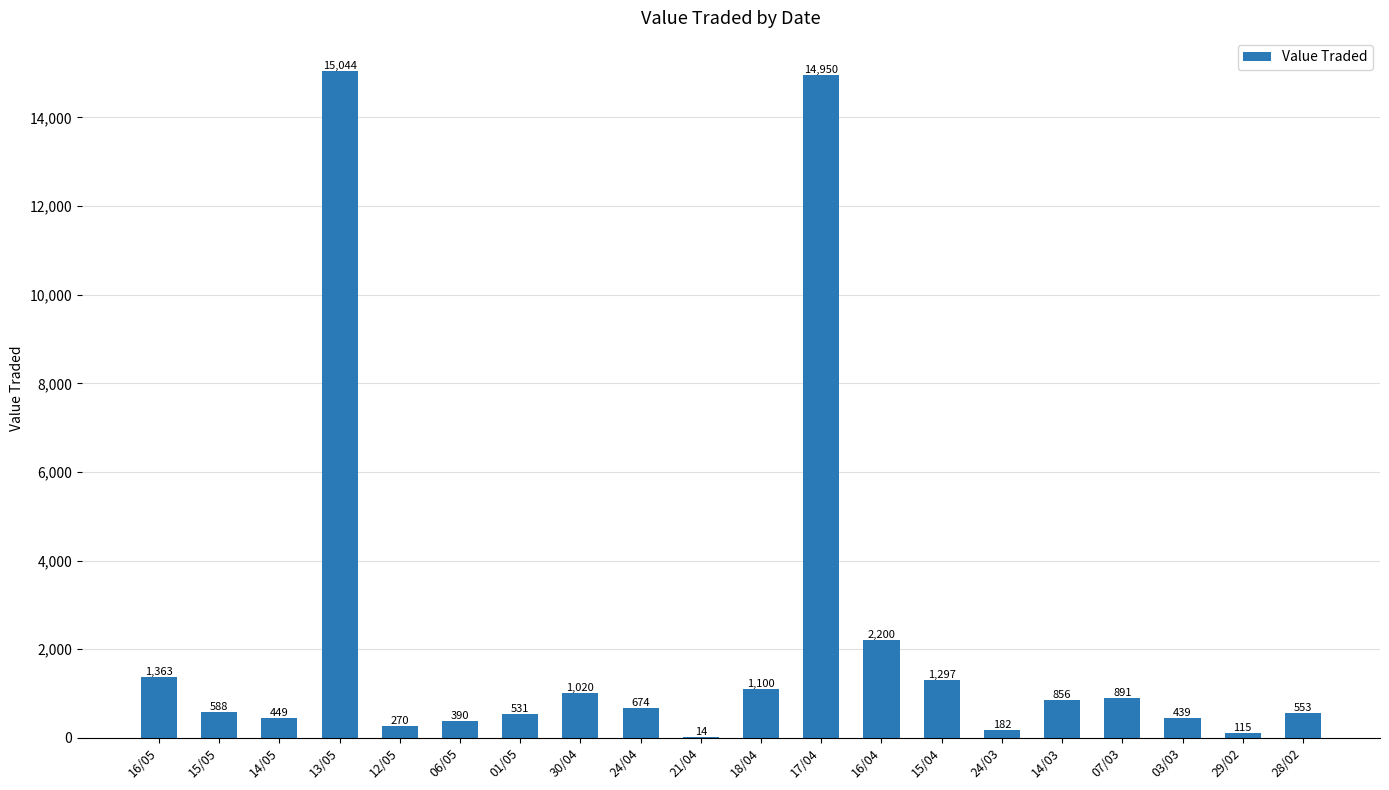

Reading left to right, list all the values displayed in this chart.

16/05=1363	15/05=588	14/05=449	13/05=15044	12/05=270	06/05=390	01/05=531	30/04=1020	24/04=674	21/04=14	18/04=1100	17/04=14950	16/04=2200	15/04=1297	24/03=182	14/03=856	07/03=891	03/03=439	29/02=115	28/02=553